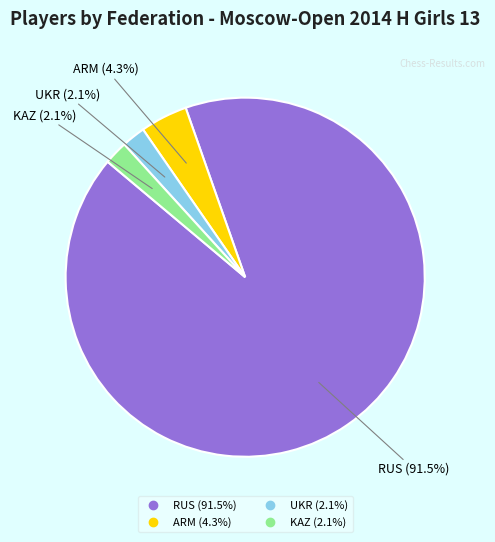

To the nearest percent, what is the average slice percentage?

25%